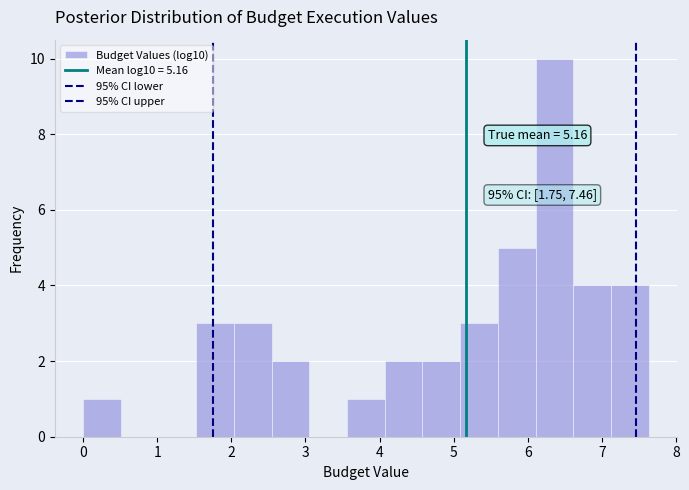

Which range on the x-axis has the tallest bar?

6.1 to 6.6